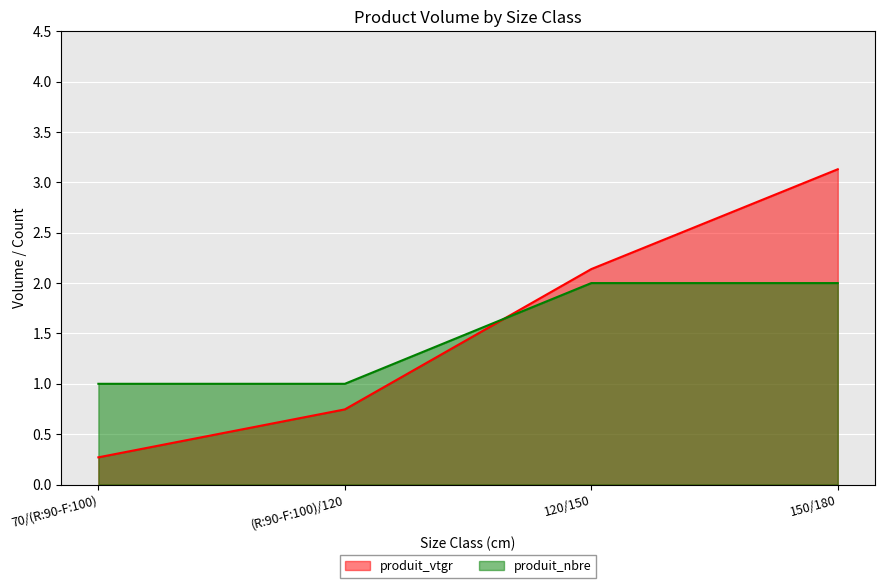

Rank the series at (R:90-F:100)/120 from highest to lowest value.

produit_nbre, produit_vtgr